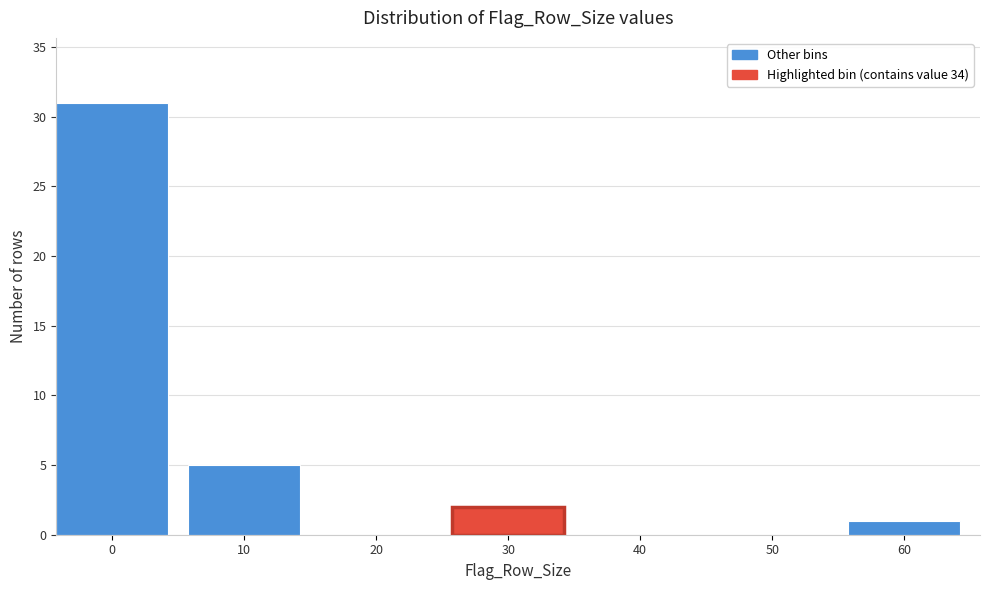

Reading left to right, what are all the values shown in this chart?

0=31	10=5	20=0	30=2	40=0	50=0	60=1